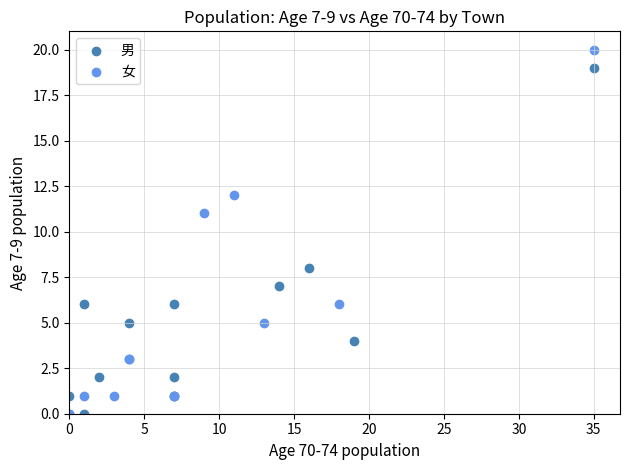

Which series contains the highest Y value?

女